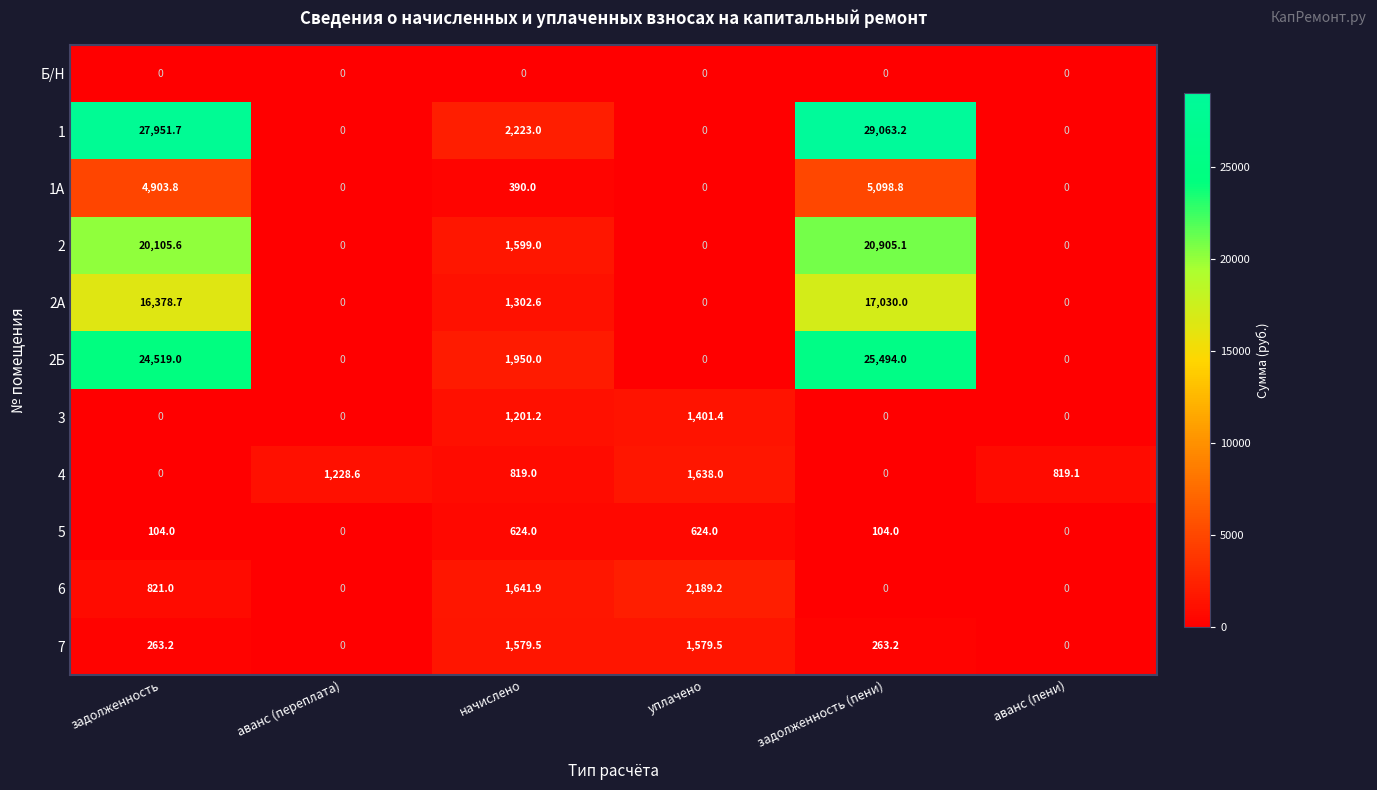

At which category is the sum across all series the highest?

задолженность (пени)